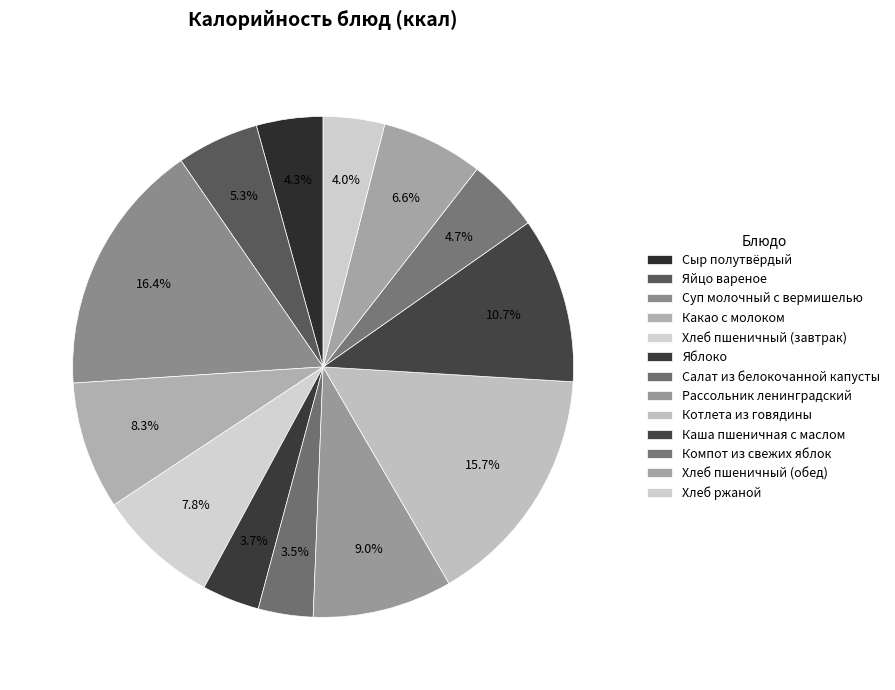

Count the number of slices in the pie.

13